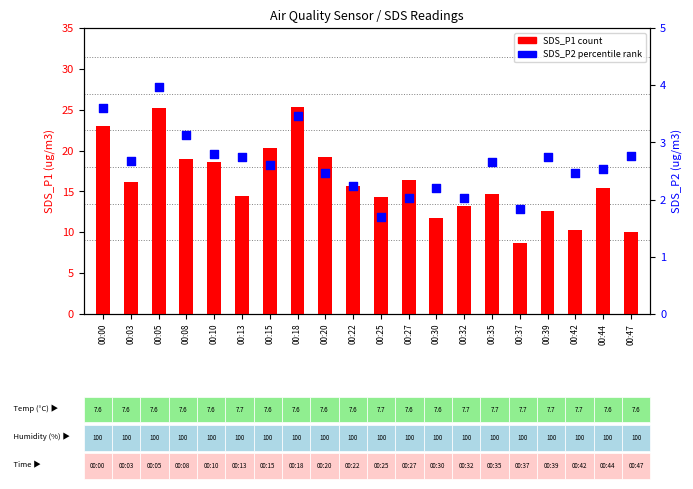

Is the value of SDS_P2 at 00:22 greater than the value of SDS_P1 at 00:05?

No